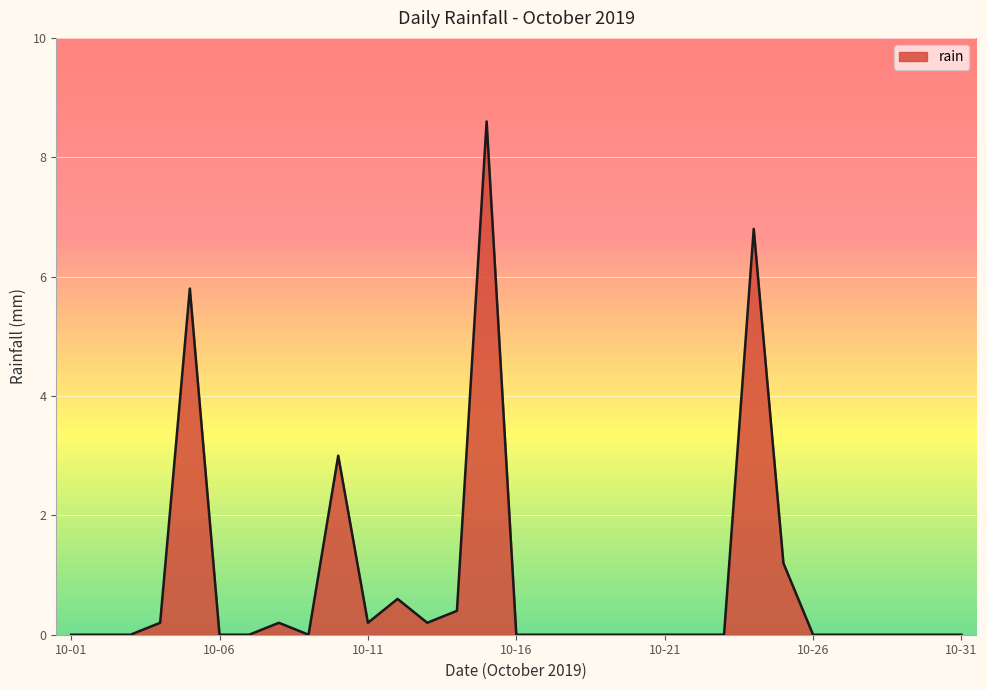

How many categories are shown in the chart?

31